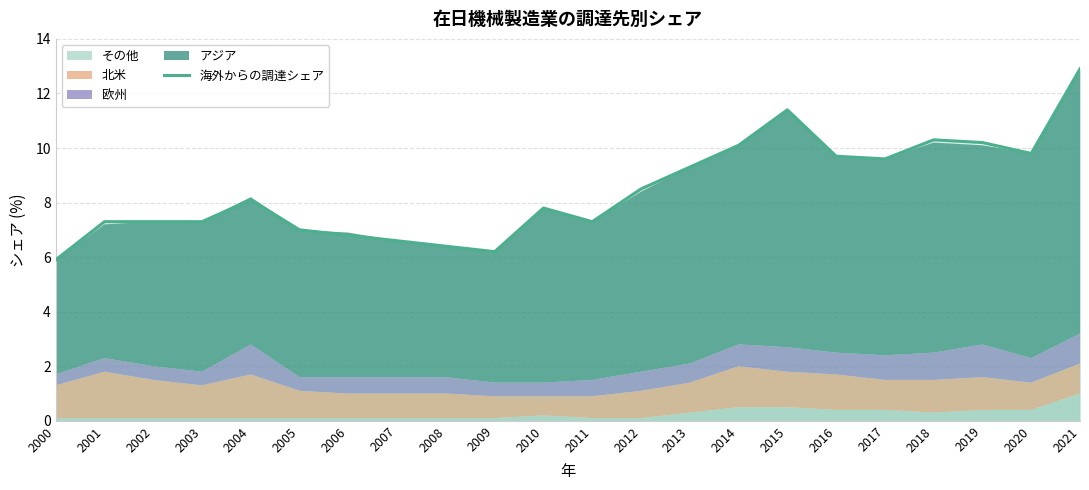

True or false: the data shows 10.6 at 2003.

False